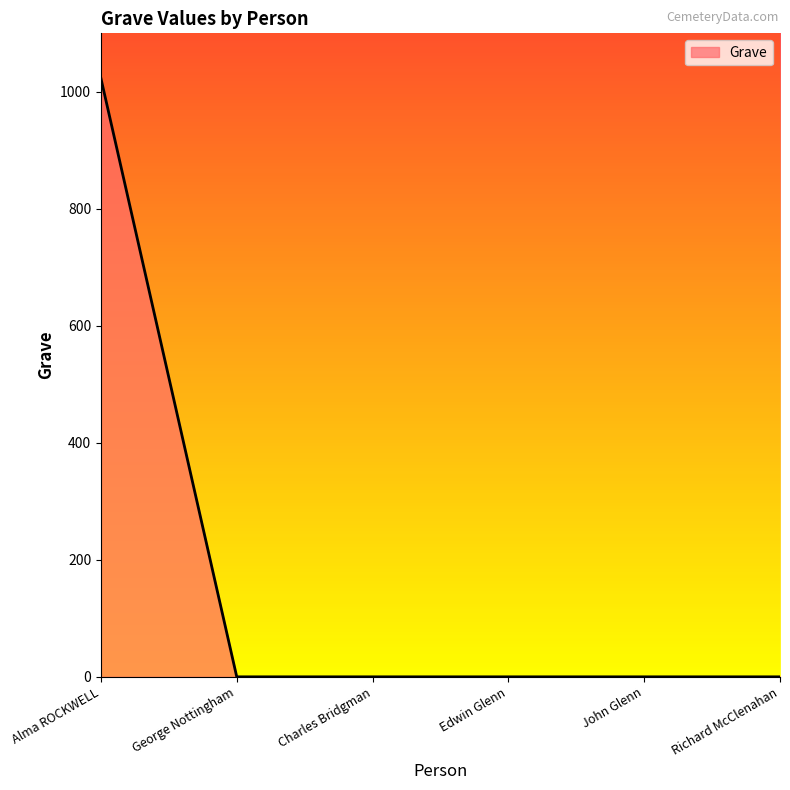

What is the sum of all values?

1023